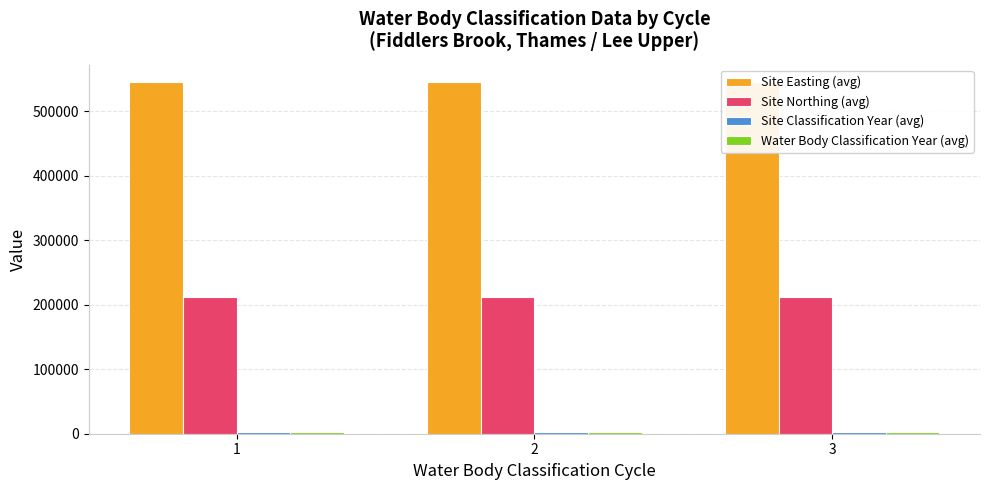

Reading right to left, what are all the values shown in this chart?

Site Easting (avg): 544890	544890	544890
Site Northing (avg): 211950	211950	211950
Site Classification Year (avg): 2019	2016	2013
Water Body Classification Year (avg): 2019	2016	2013